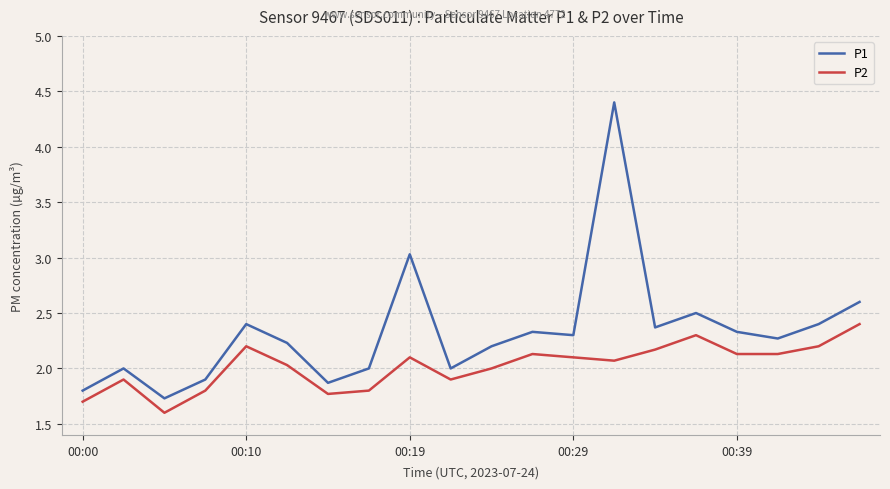

True or false: P1 has more than 0 points higher than both neighbors.

True